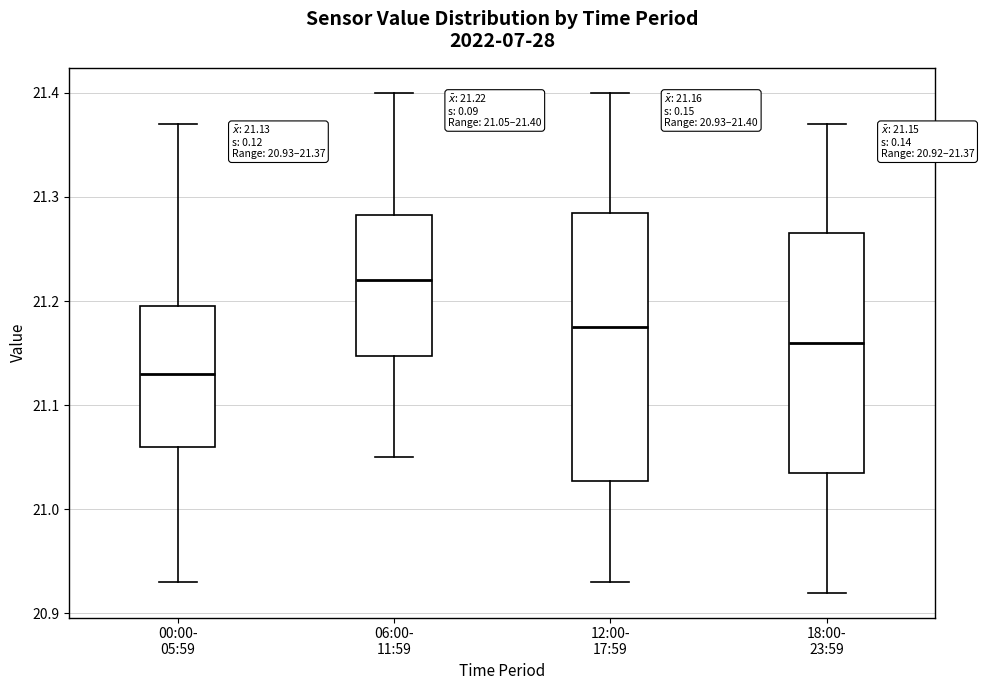

Which box has the highest median line?

06:00- 11:59